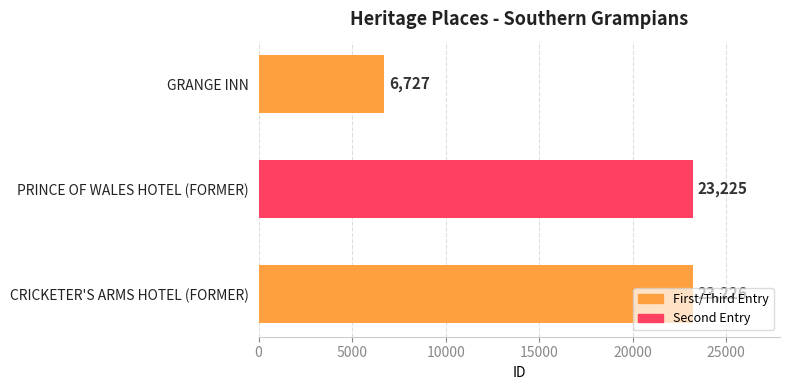

What is the average value?

17726